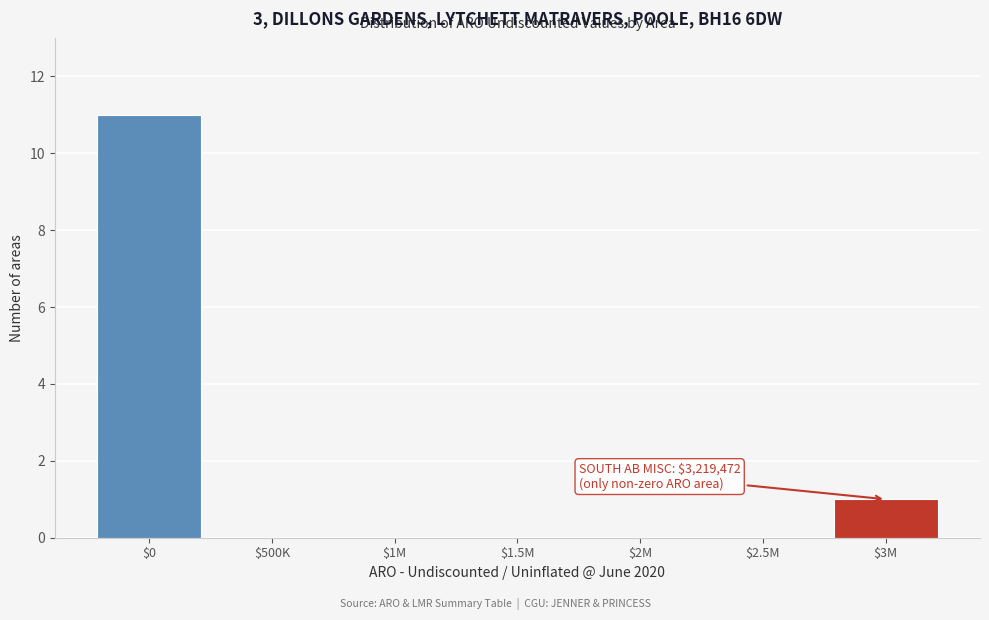

The value at $3M is 2. True or false?

False